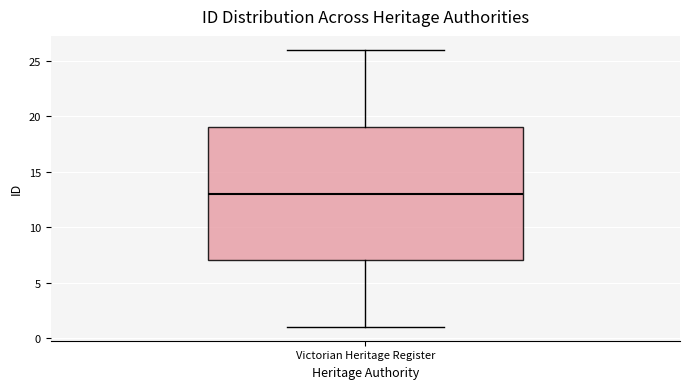

Where does the median line of the box for Victorian Heritage Register sit on the y-axis? The values are not printed on the chart, so give them approximately, as read against the axis.

13